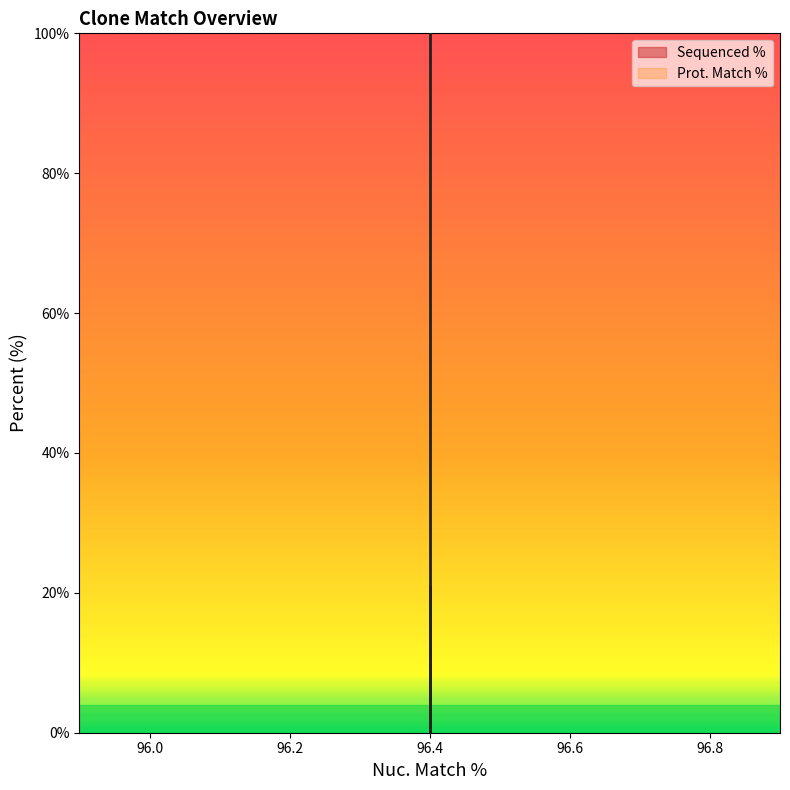

How many values are above zero?

2